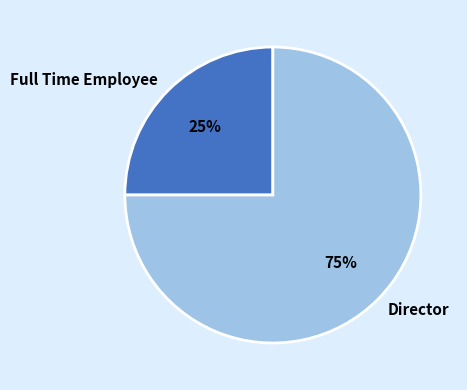

To the nearest percent, what is the average slice percentage?

50%